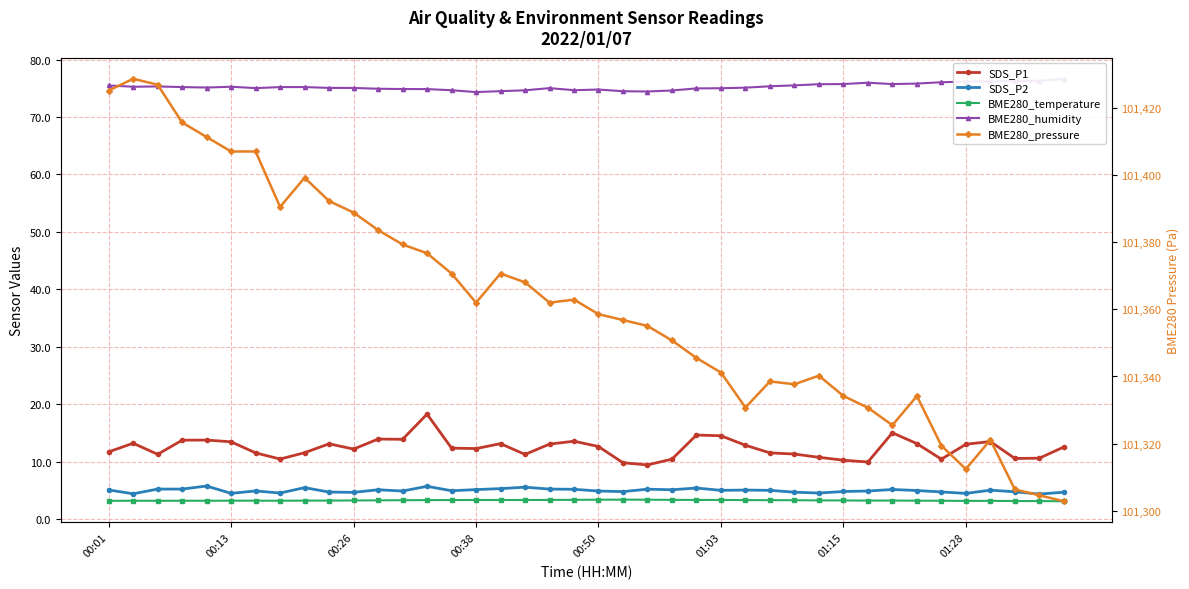

How many data points in SDS_P1 are above 12?

23